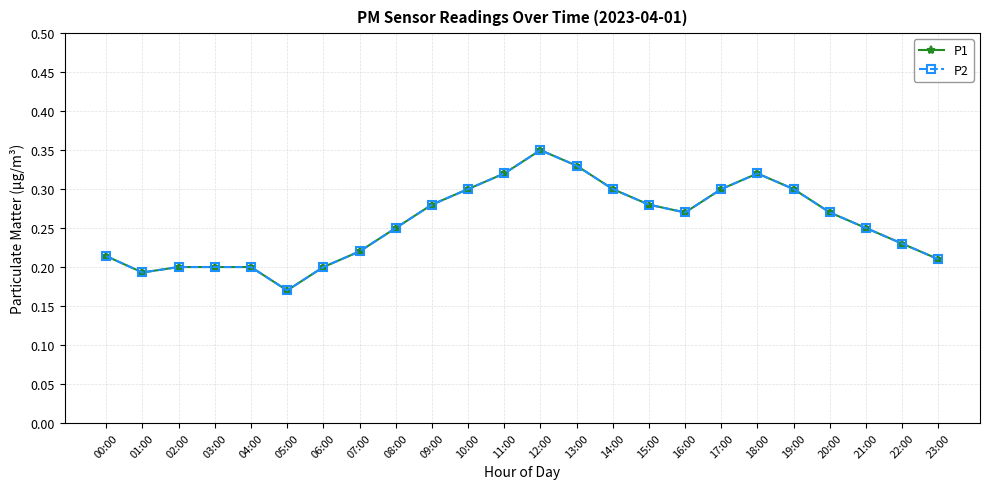

Reading left to right, extract all data points from this chart.

P1: 00:00=0.2	01:00=0.2	02:00=0.2	03:00=0.2	04:00=0.2	05:00=0.2	06:00=0.2	07:00=0.2	08:00=0.2	09:00=0.3	10:00=0.3	11:00=0.3	12:00=0.3	13:00=0.3	14:00=0.3	15:00=0.3	16:00=0.3	17:00=0.3	18:00=0.3	19:00=0.3	20:00=0.3	21:00=0.2	22:00=0.2	23:00=0.2
P2: 00:00=0.2	01:00=0.2	02:00=0.2	03:00=0.2	04:00=0.2	05:00=0.2	06:00=0.2	07:00=0.2	08:00=0.2	09:00=0.3	10:00=0.3	11:00=0.3	12:00=0.3	13:00=0.3	14:00=0.3	15:00=0.3	16:00=0.3	17:00=0.3	18:00=0.3	19:00=0.3	20:00=0.3	21:00=0.2	22:00=0.2	23:00=0.2